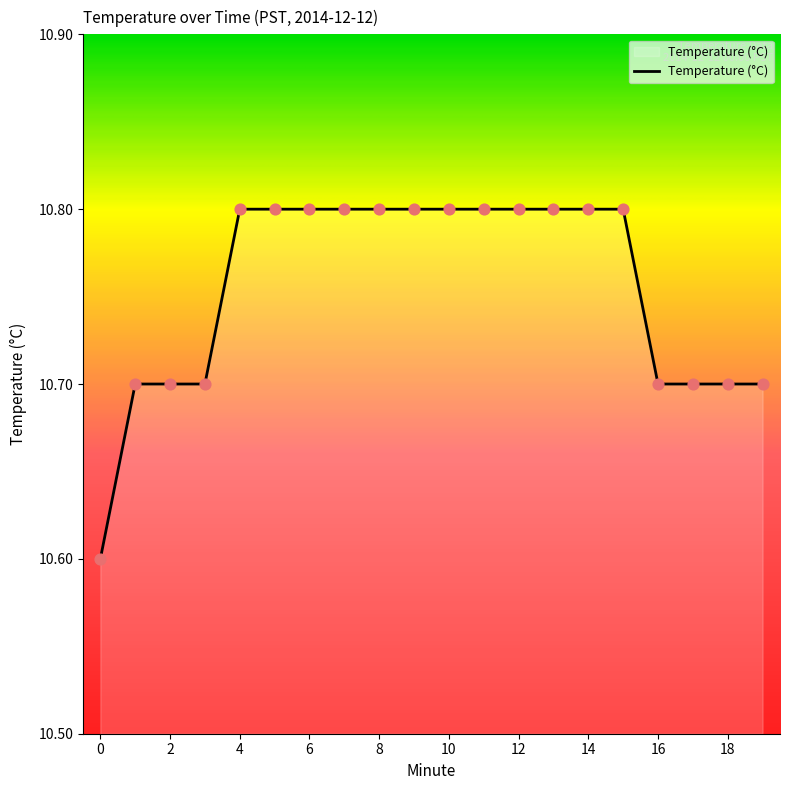

What is the smallest value displayed?

10.6